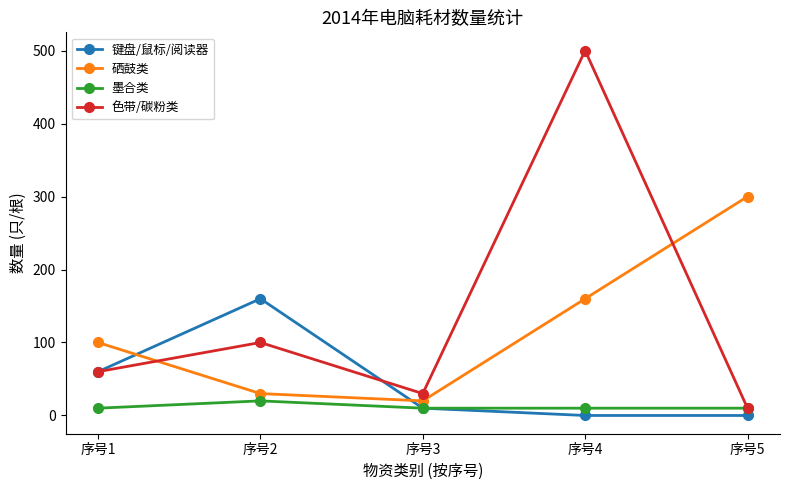

Which series changed the most between 序号1 and 序号3?

硒鼓类